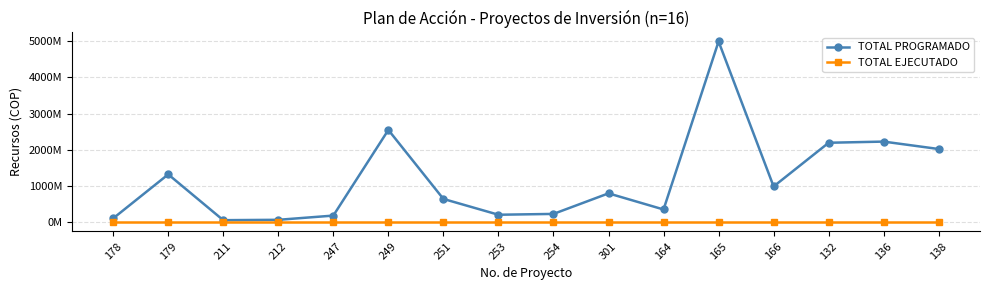

Does the chart have visible grid lines?

Yes